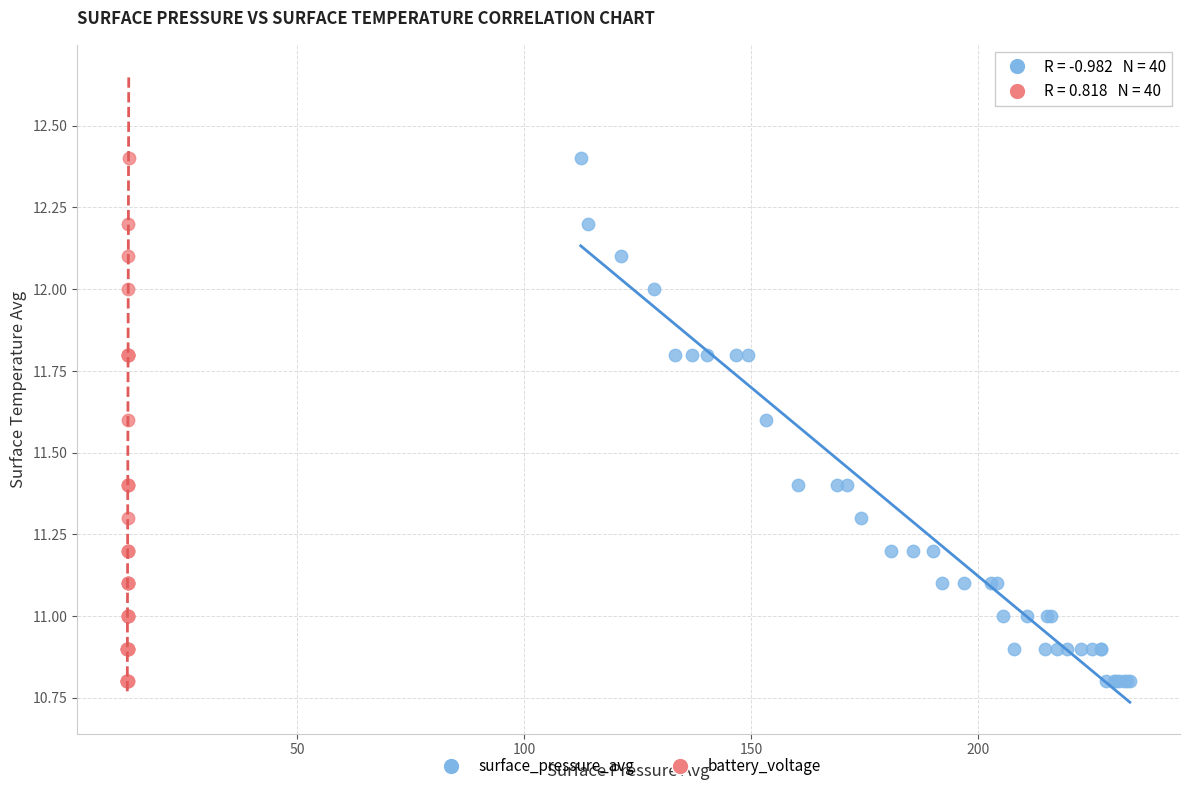

What are all the series names shown in the legend?

surface_pressure_avg, battery_voltage